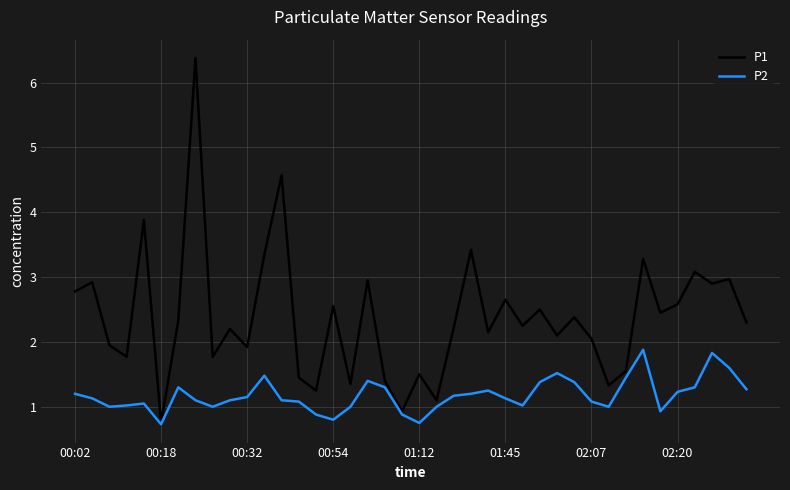

Which series has the largest total across all categories?

P1